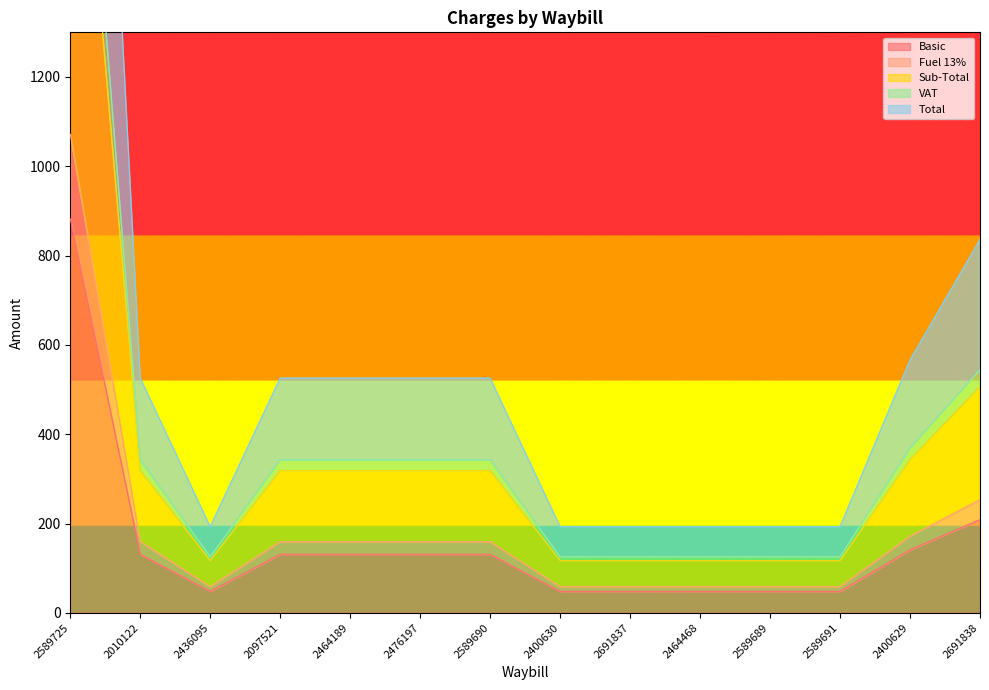

Which label corresponds to the smallest value in the chart?

2436095